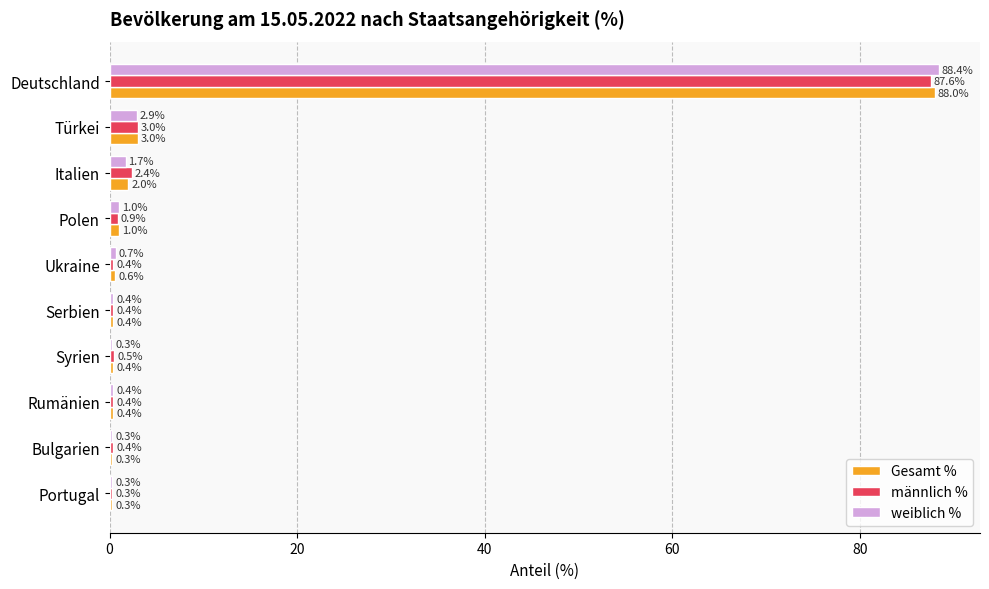

At Ukraine, list the series in order from smallest to largest.

männlich %, Gesamt %, weiblich %